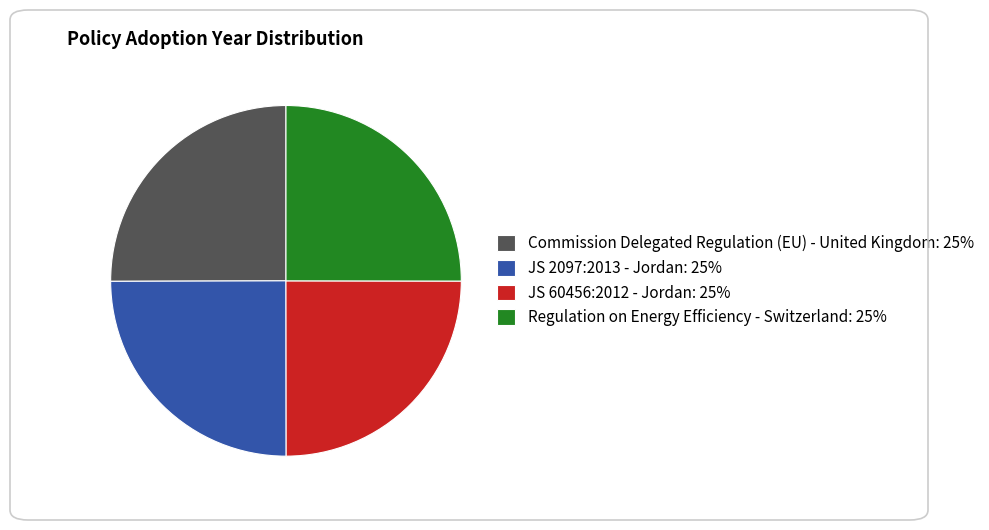

True or false: JS 2097:2013 - Jordan: 25% accounts for 25% of the total.

True